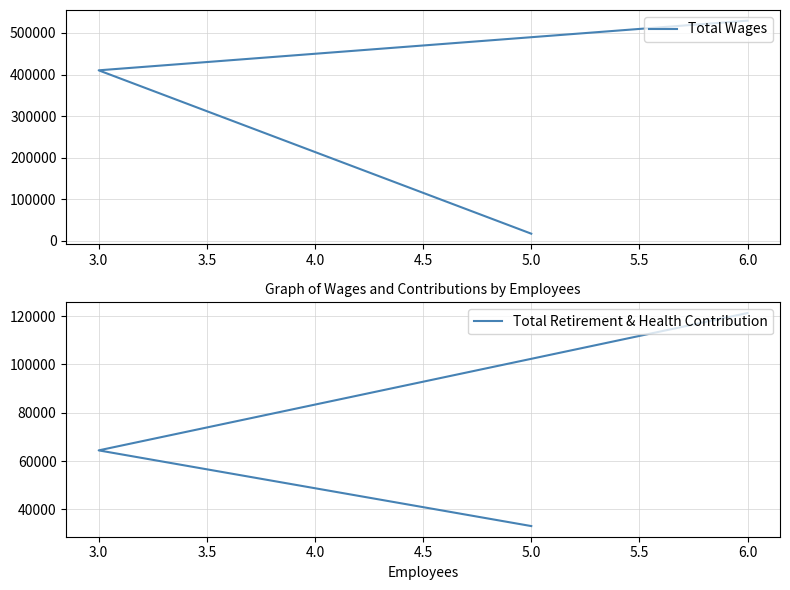

Between 6.0 and 3.0, which series saw the biggest shift?

Total Wages